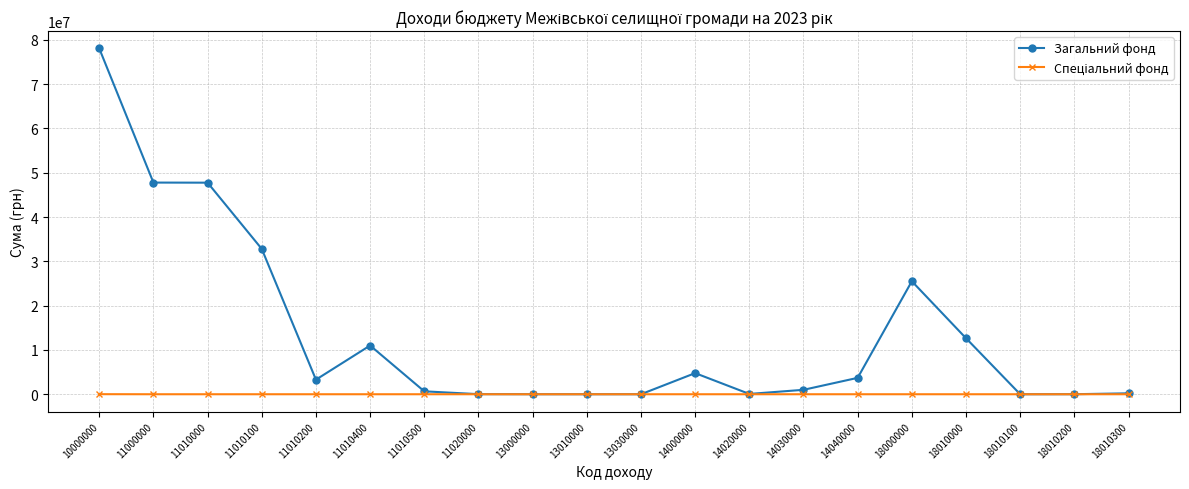

Which series changed the most between 14000000 and 14020000?

Загальний фонд